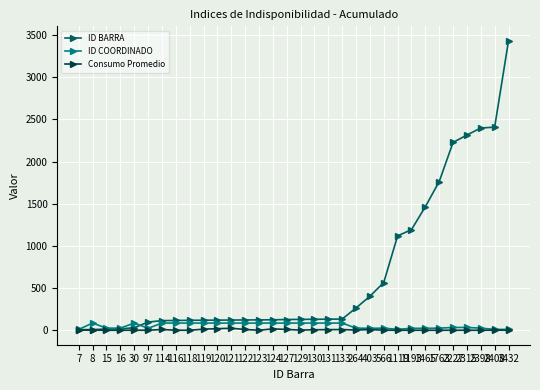

Which series has the widest spread of values?

ID BARRA